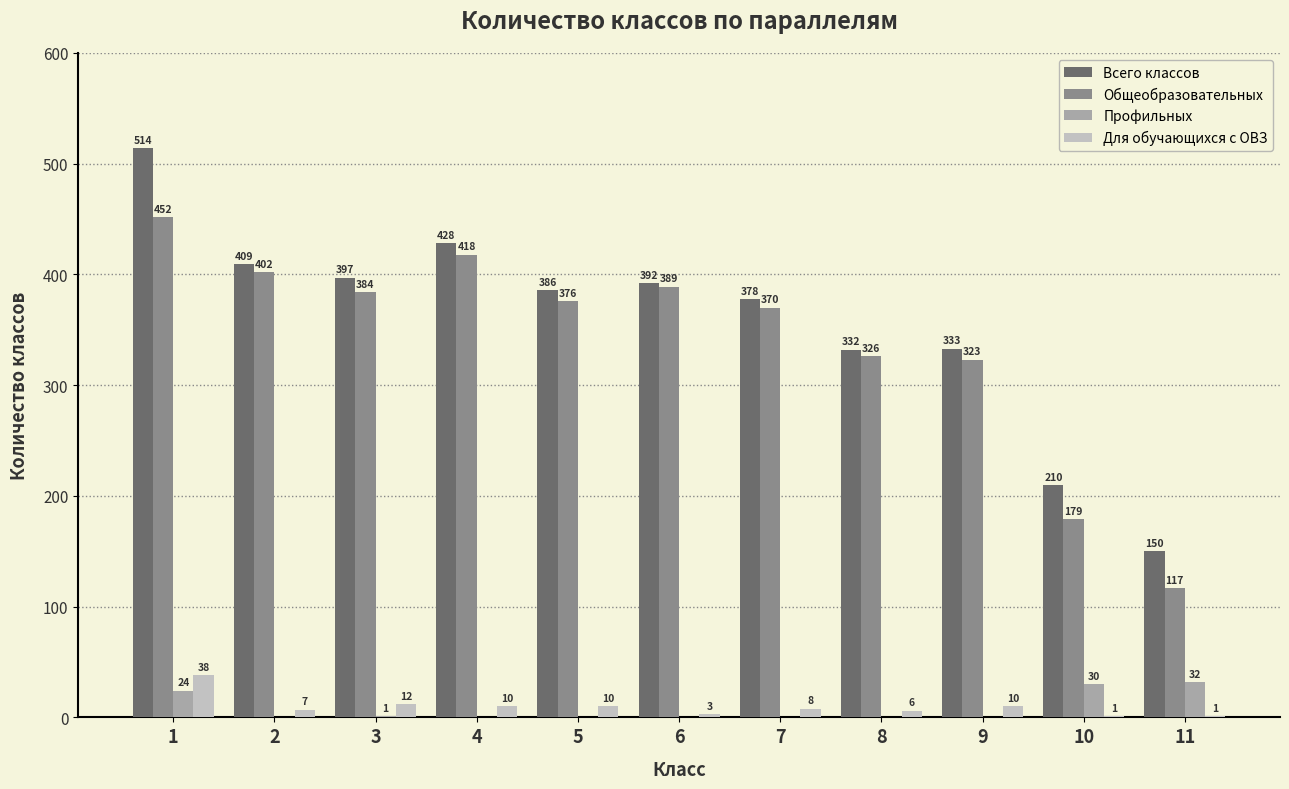

Count the number of categories in the chart.

11